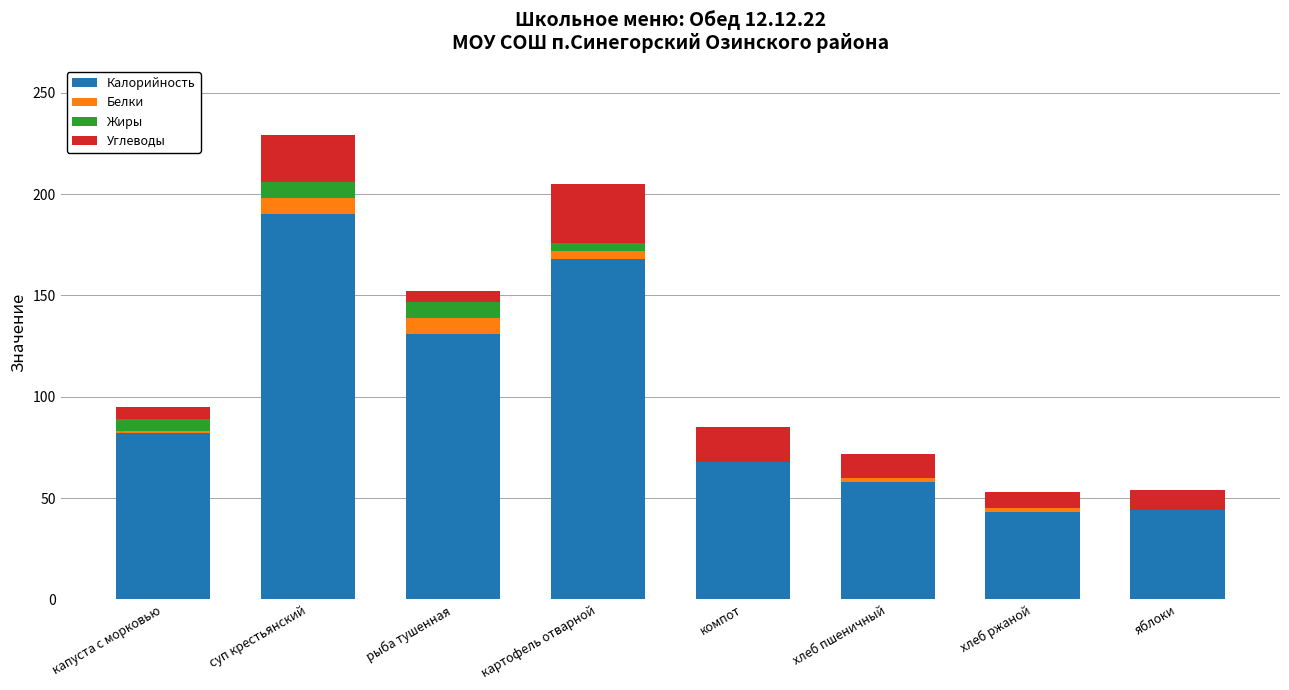

What is the sum of the Калорийность values at компот and яблоки?

112